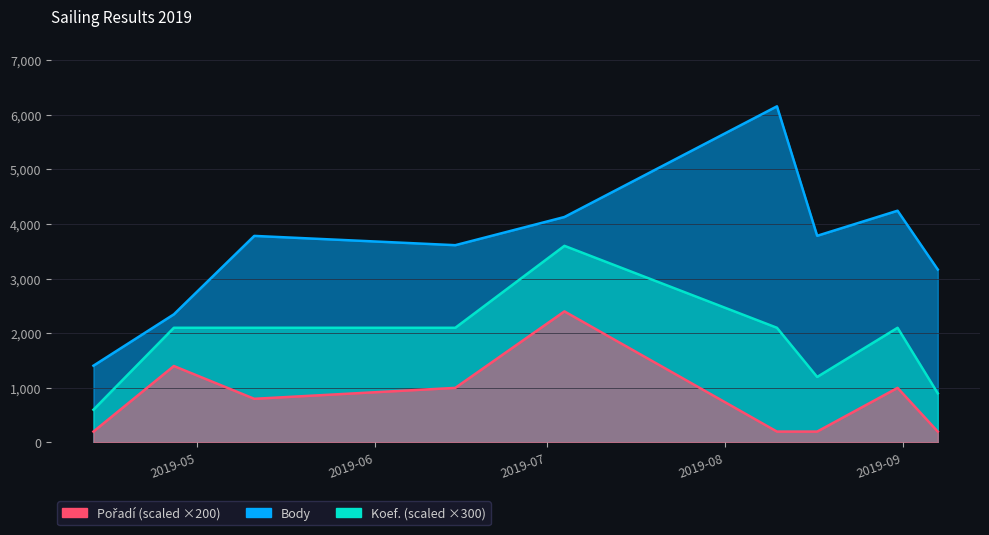

What is the difference between the Koef. values at 2019-07-04 and 2019-05-11?

1500